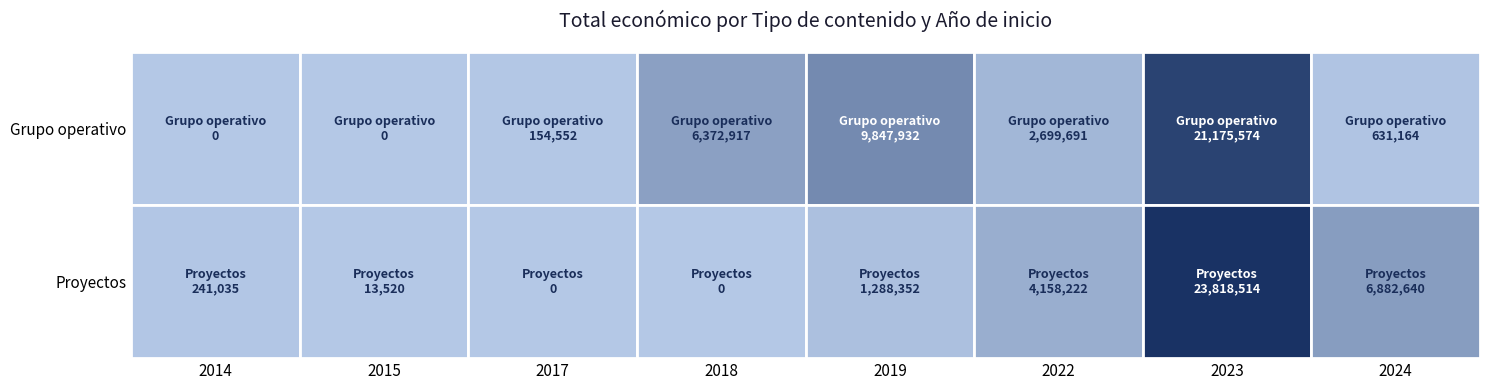

What is the greatest value displayed?

23818514